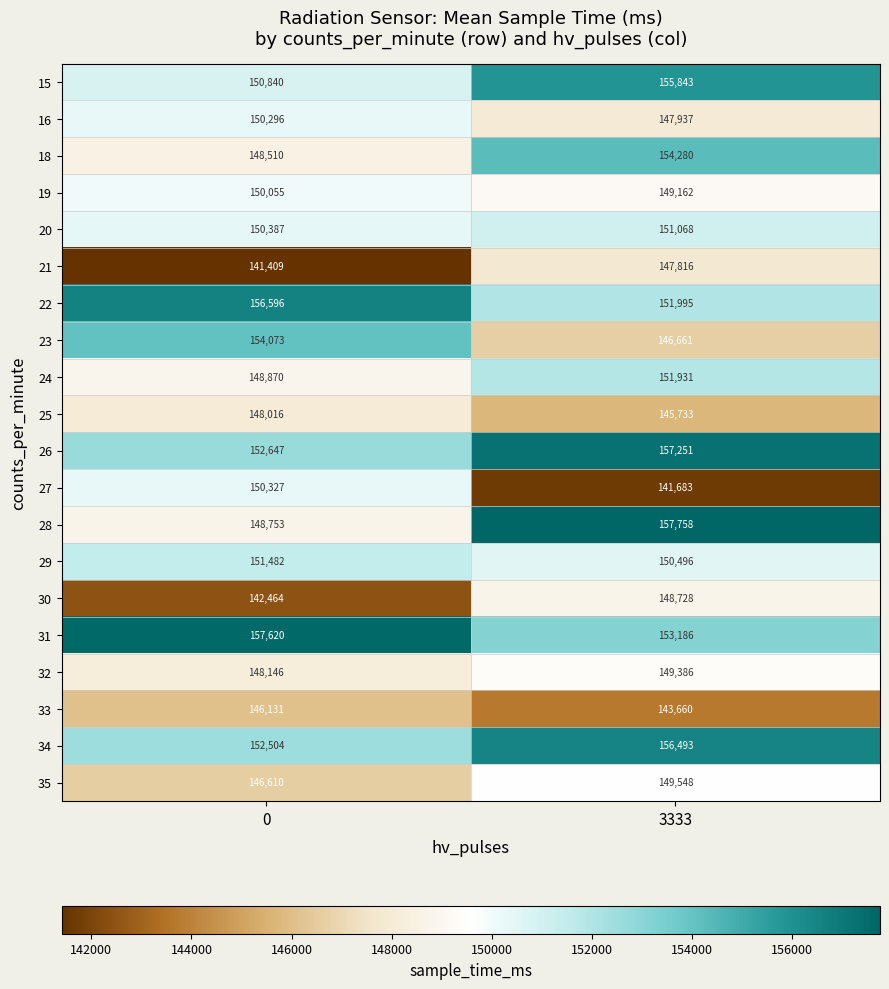

What is the minimum value shown in the chart?

141409